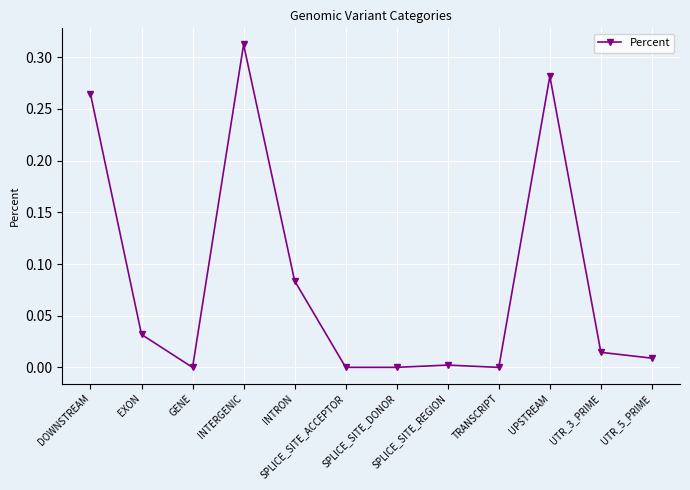

What is the label of the 2nd point from the right?

UTR_3_PRIME